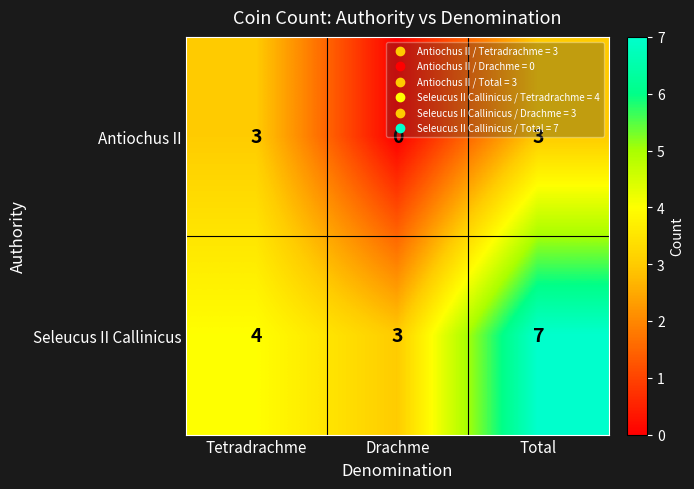

What is the spread (max minus min) of values at Total?

4